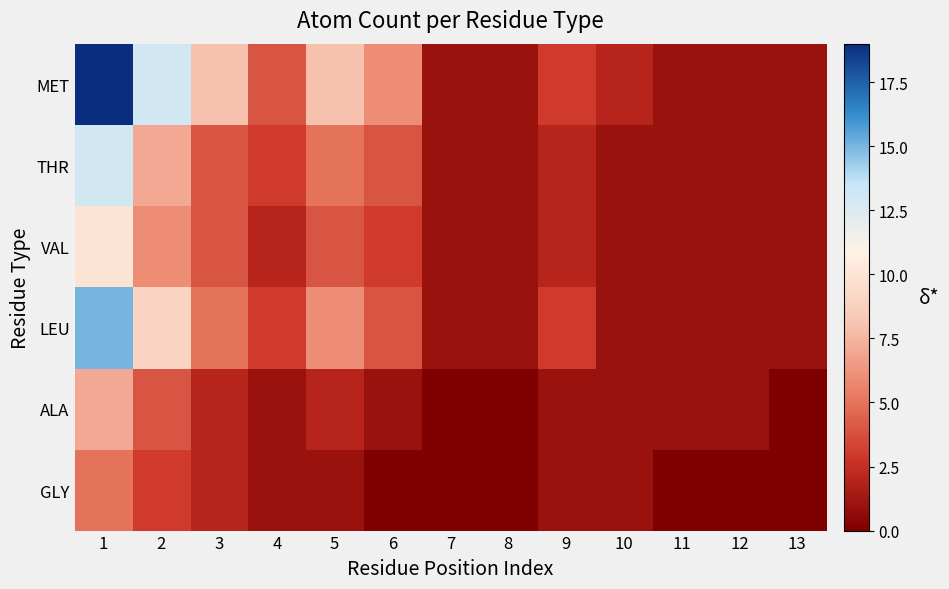

Which series has the largest total across all categories?

MET